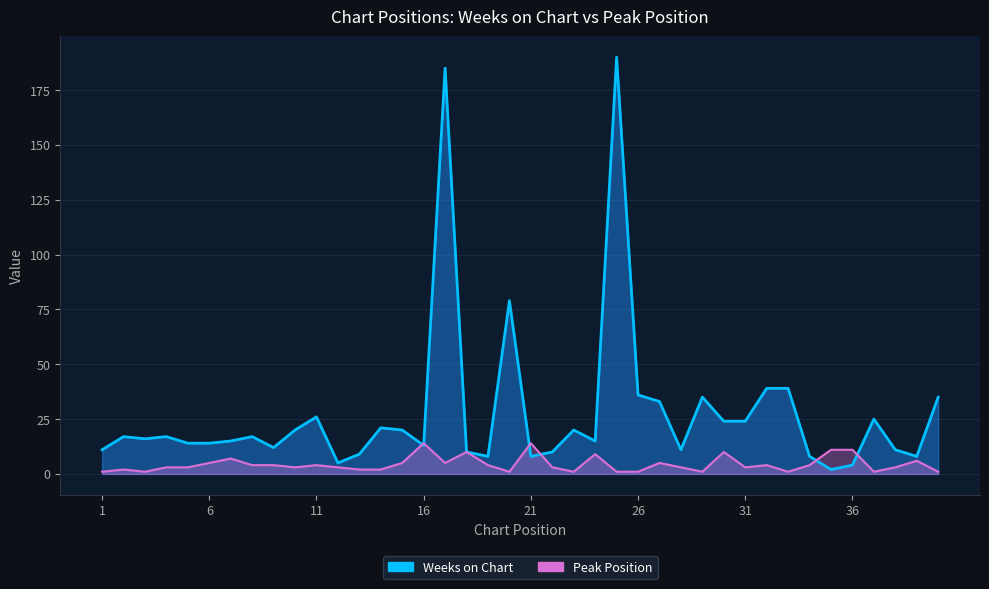

Reading right to left, what are all the values shown in this chart?

Weeks on Chart: 40=35	39=8	38=11	37=25	36=4	35=2	34=8	33=39	32=39	31=24	30=24	29=35	28=11	27=33	26=36	25=190	24=15	23=20	22=10	21=8	20=79	19=8	18=10	17=185	16=13	15=20	14=21	13=9	12=5	11=26	10=20	9=12	8=17	7=15	6=14	5=14	4=17	3=16	2=17	1=11
Peak Position: 40=1	39=6	38=3	37=1	36=11	35=11	34=4	33=1	32=4	31=3	30=10	29=1	28=3	27=5	26=1	25=1	24=9	23=1	22=3	21=14	20=1	19=4	18=10	17=5	16=14	15=5	14=2	13=2	12=3	11=4	10=3	9=4	8=4	7=7	6=5	5=3	4=3	3=1	2=2	1=1